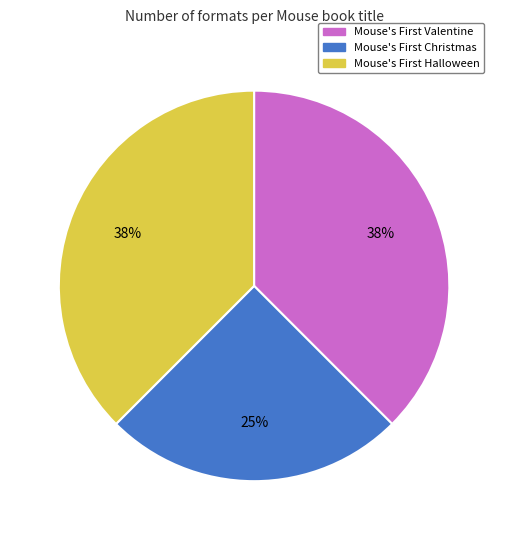

Count the number of slices in the pie.

3